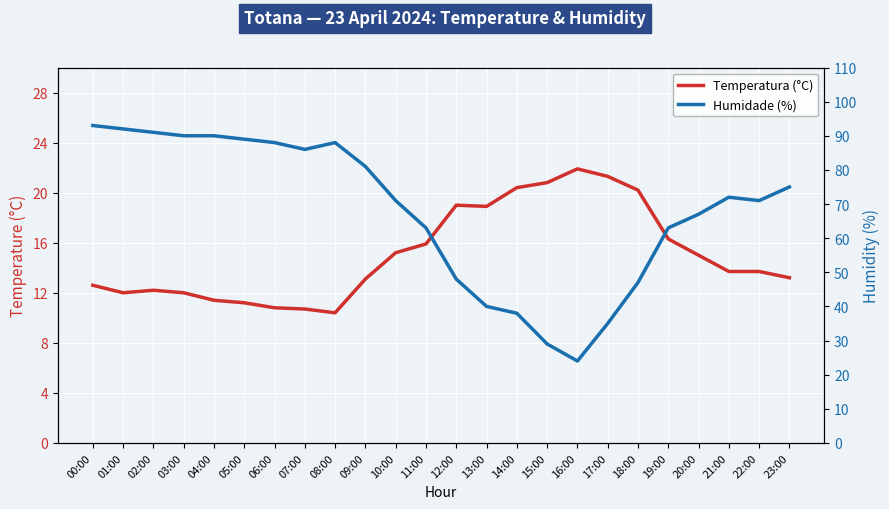

What is the label of the 1st point from the left?

00:00